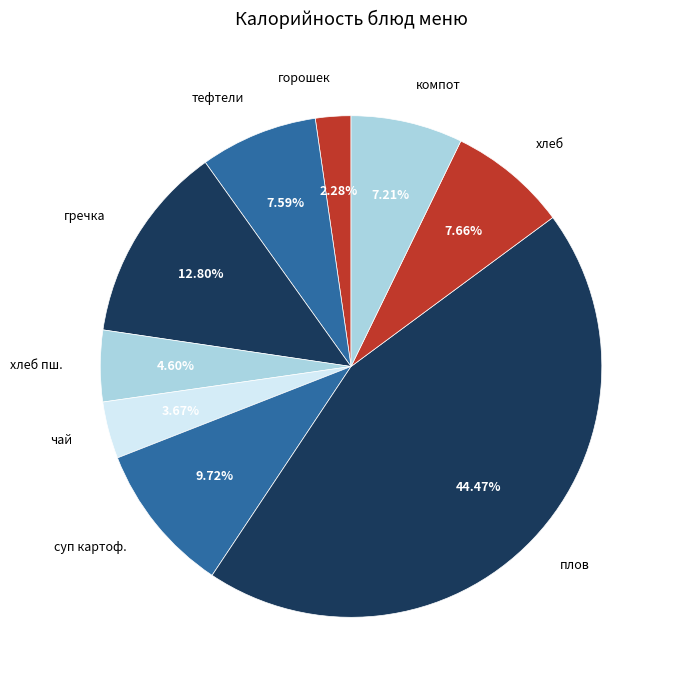

Does any single category account for the majority?

No